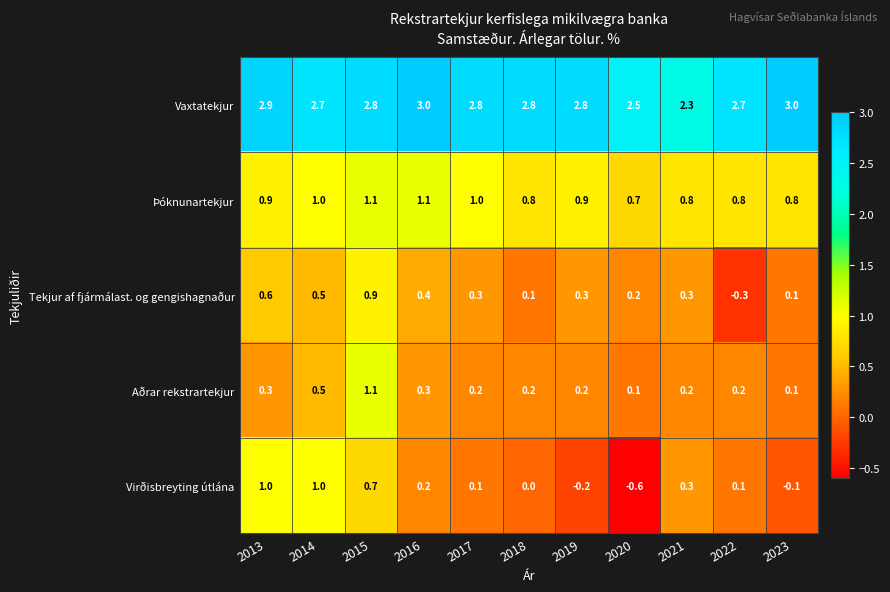

Which label corresponds to the smallest value in the chart?

2020